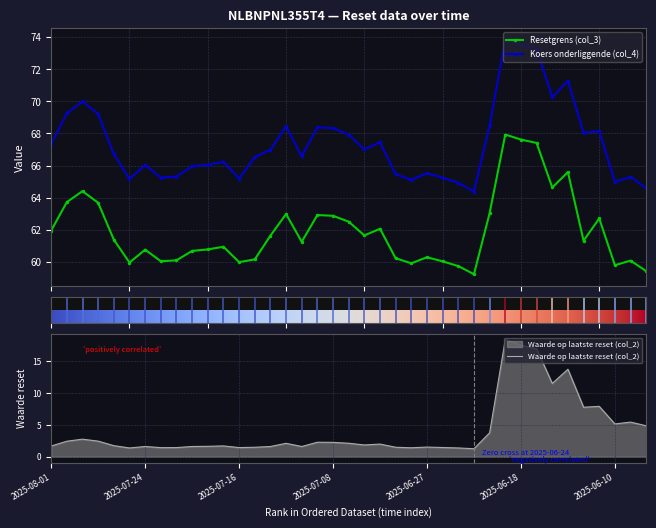

Rank the series by their maximum value, from highest to lowest.

Koers onderliggende (col_4), Resetgrens (col_3), Waarde op laatste reset (col_2)